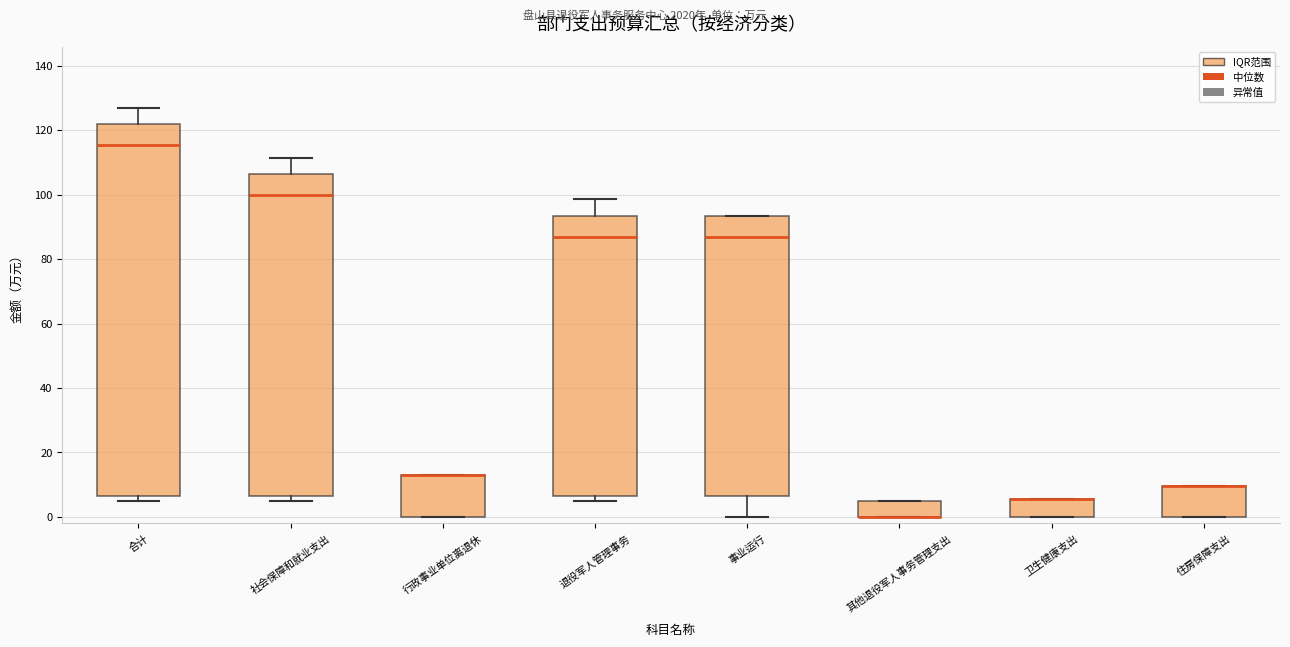

Reading left to right, read every box against the y-axis: the position of its median line, the range the box covers, and the ends of its whiskers. The values are not printed on the chart, so give them approximately, as read against the axis.

合计: median 116, box 6 to 122, whiskers 6 (just below the box's lower edge) to 126
社会保障和就业支出: median 100, box 6 to 106, whiskers 6 (just below the box's lower edge) to 112
行政事业单位离退休: median 12 (drawn on the box's upper edge), box 0 to 12, whiskers 0 to 12
退役军人管理事务: median 86, box 6 to 94, whiskers 6 (just below the box's lower edge) to 98
事业运行: median 86, box 6 to 94, whiskers 0 to 94
其他退役军人事务管理支出: median 0 (drawn on the box's lower edge), box 0 to 6, whiskers 0 to 6
卫生健康支出: median 6 (drawn on the box's upper edge), box 0 to 6, whiskers 0 to 6
住房保障支出: median 10 (drawn on the box's upper edge), box 0 to 10, whiskers 0 to 10